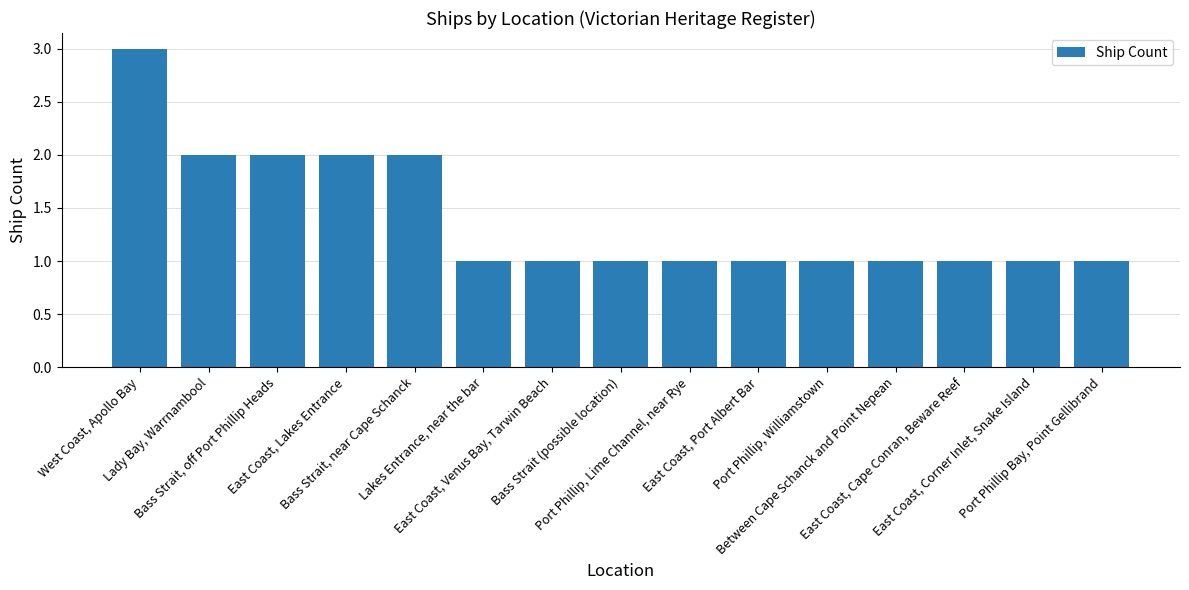

The chart shows a value of 2 at Between Cape Schanck and Point Nepean. True or false?

False